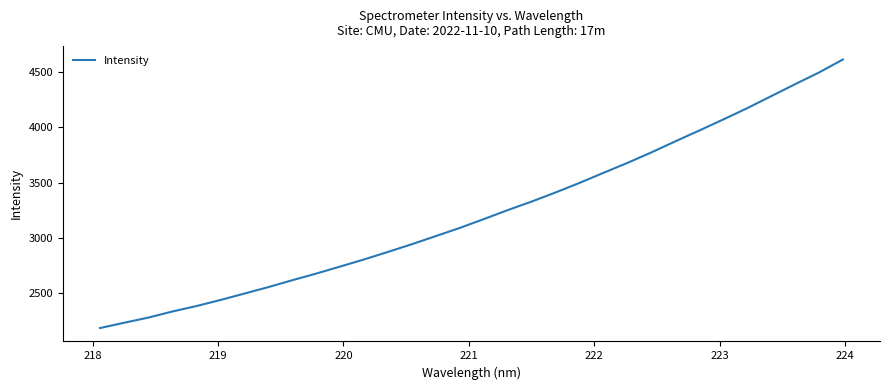

What is the maximum value shown in the chart?

4615.0